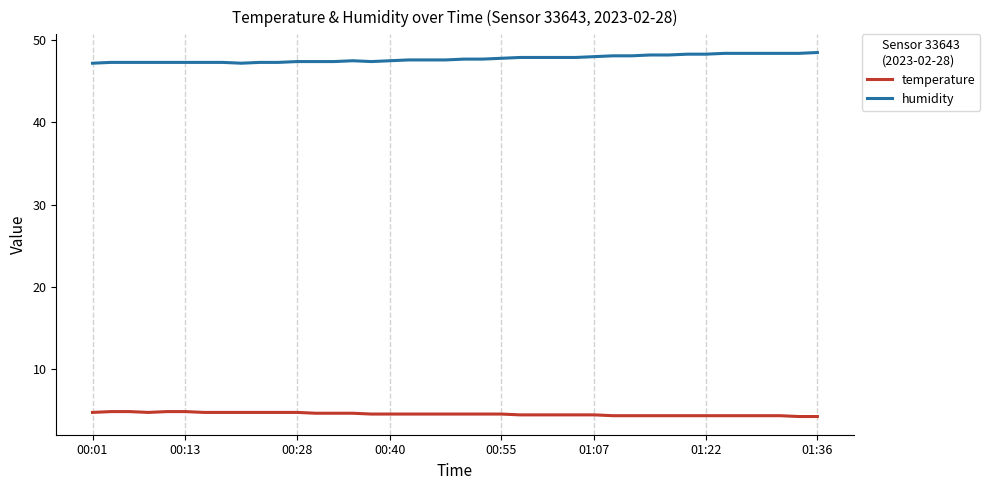

True or false: humidity and temperature intersect in this chart.

False